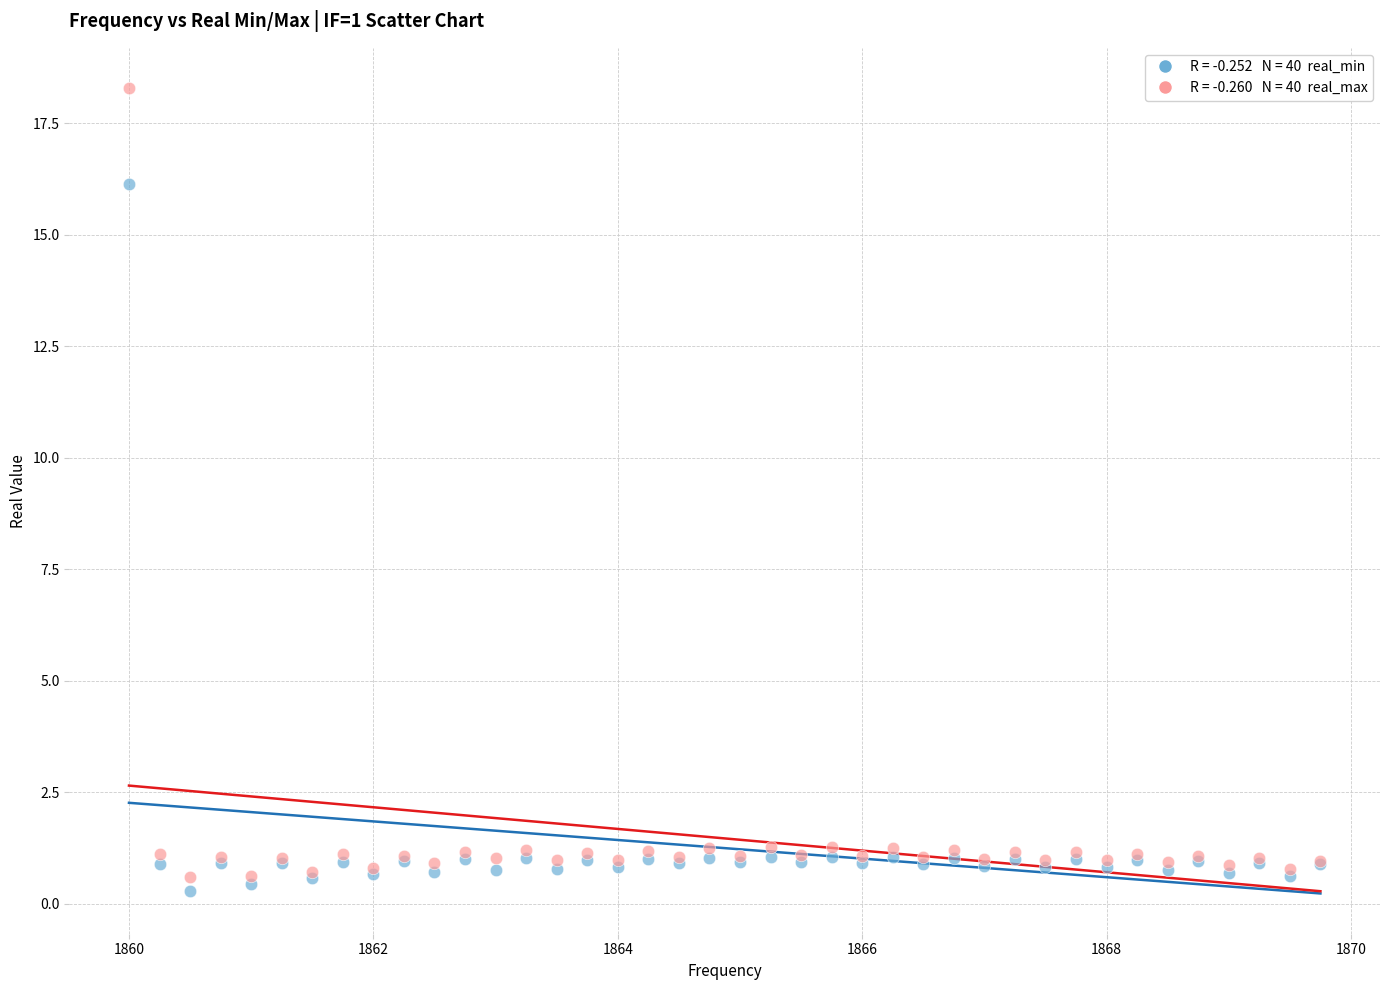

Across all series, what Y value is closest to 9?

16.1